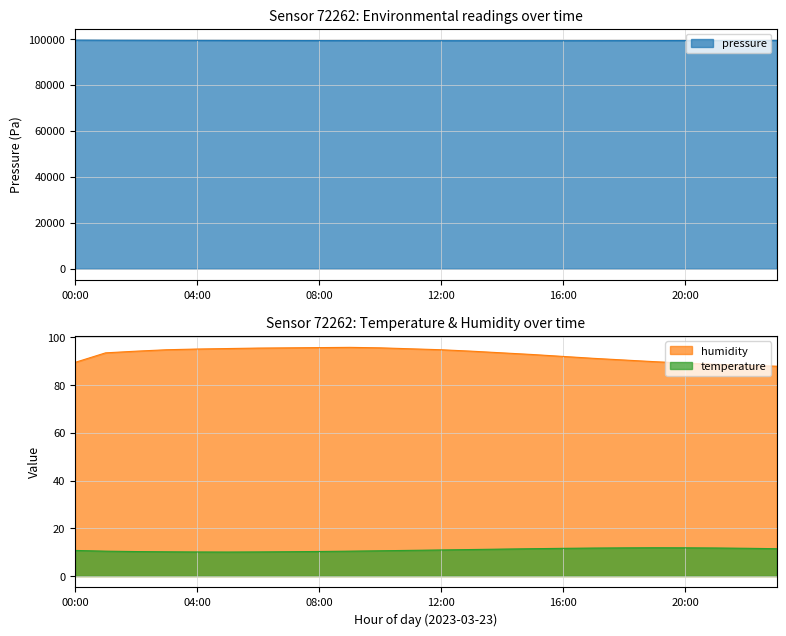

Which category has the lowest value across all series?

05:00